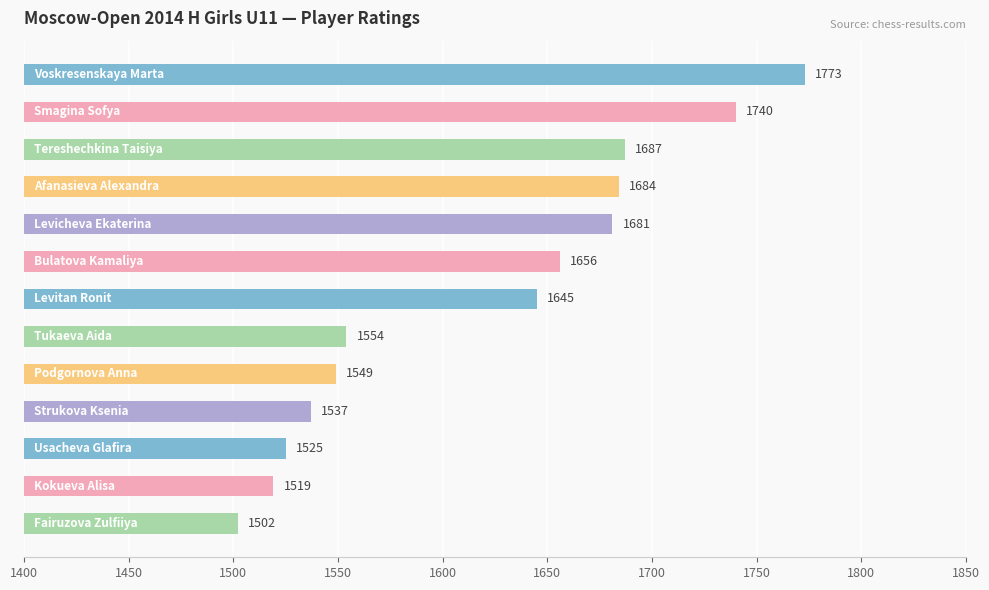

What is the difference between the maximum and minimum values?

271